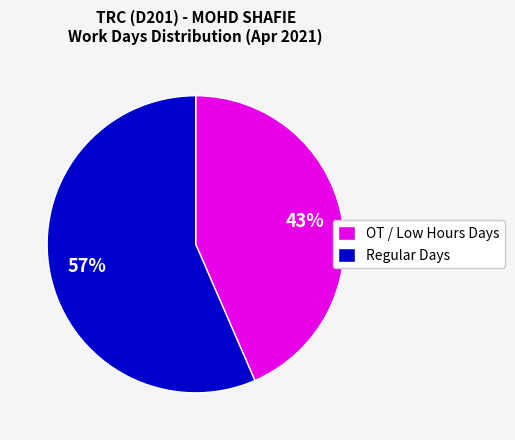

To the nearest percent, what is the average slice percentage?

50%